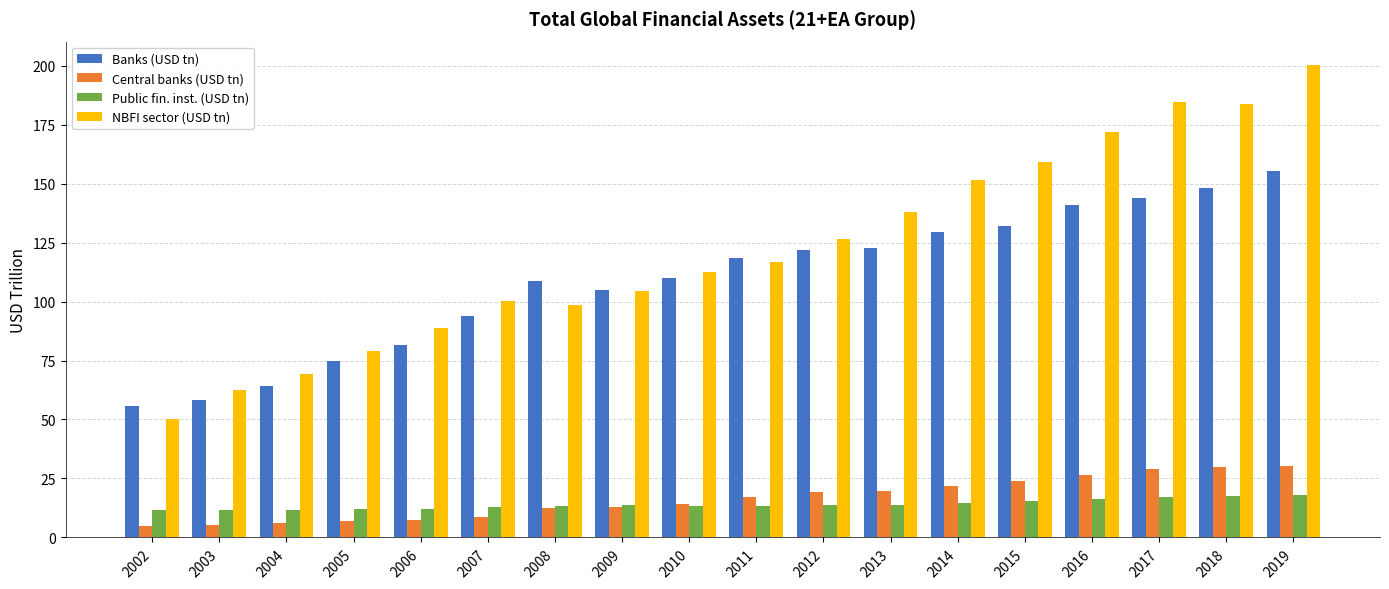

What is the maximum value for NBFI sector (USD tn)?

200.2